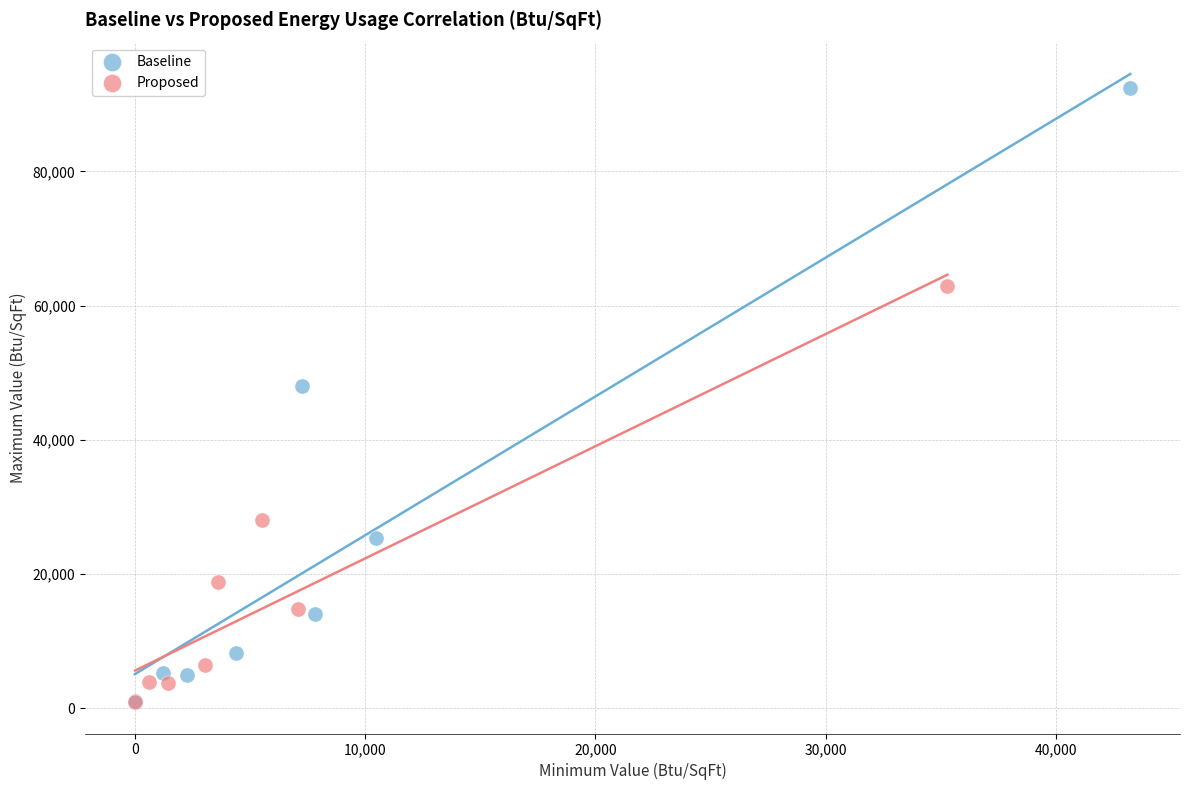

Which series contains the highest Y value?

Baseline